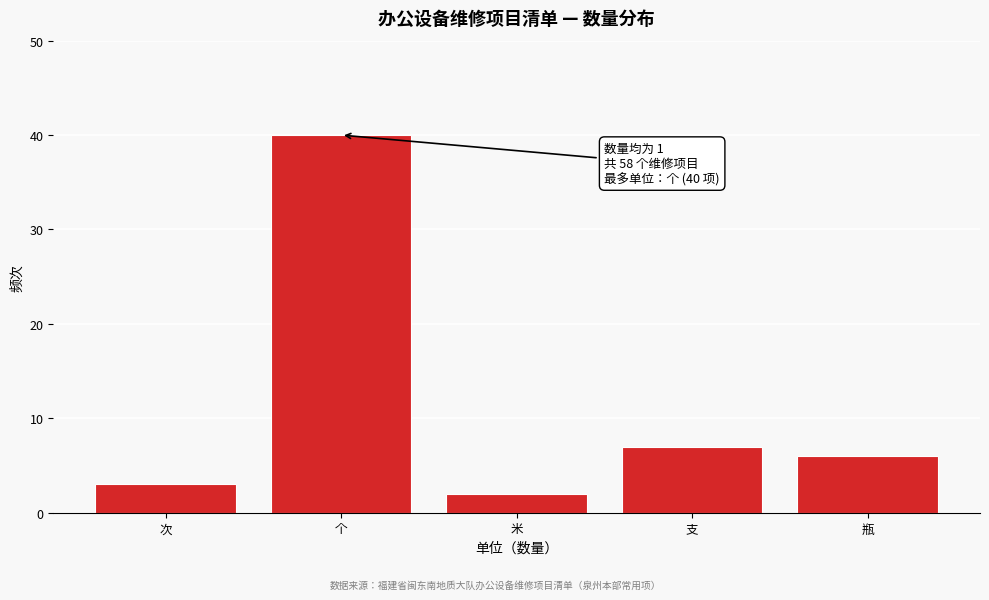

Reading left to right, what are all the values shown in this chart?

3	40	2	7	6